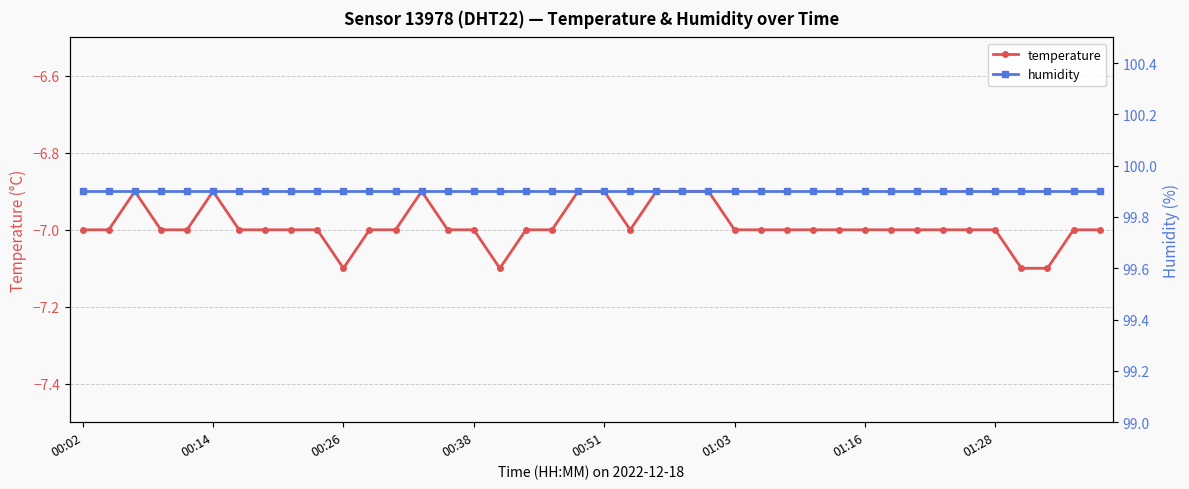

Is it true that temperature equals -7.0 at 00:38?

True